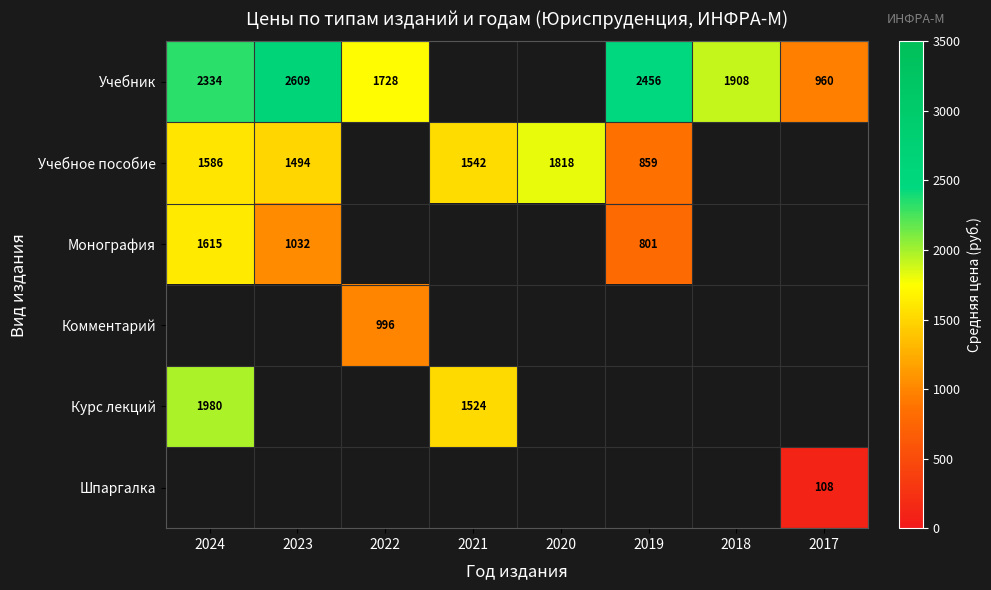

True or false: Учебное пособие has a value of 791.9 at 2024.

False